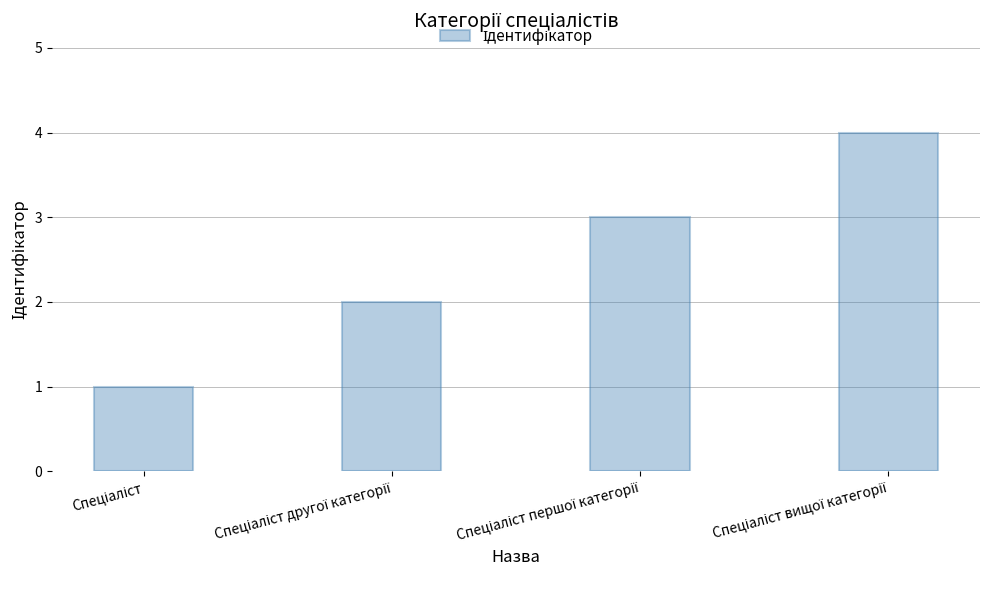

What is the greatest value displayed?

4